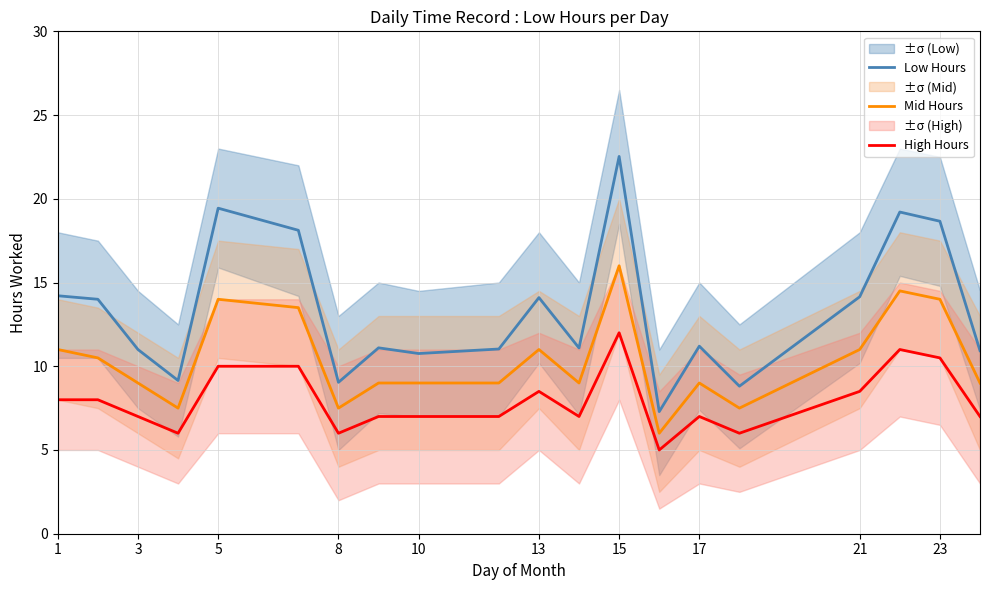

List the series in order of their peak value, lowest first.

High Hours, Mid Hours, Low Hours